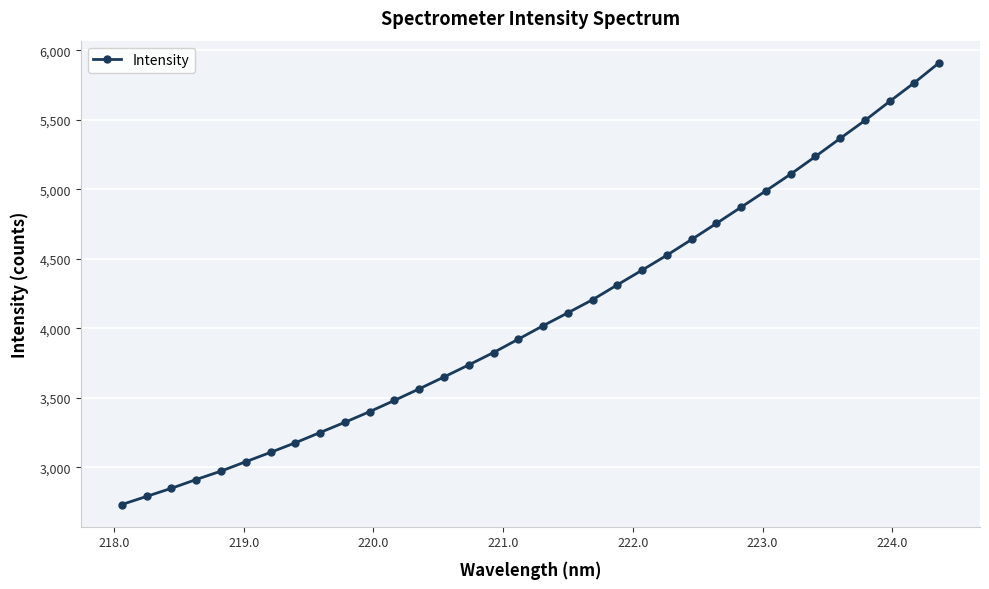

What is the minimum value shown in the chart?

2733.1